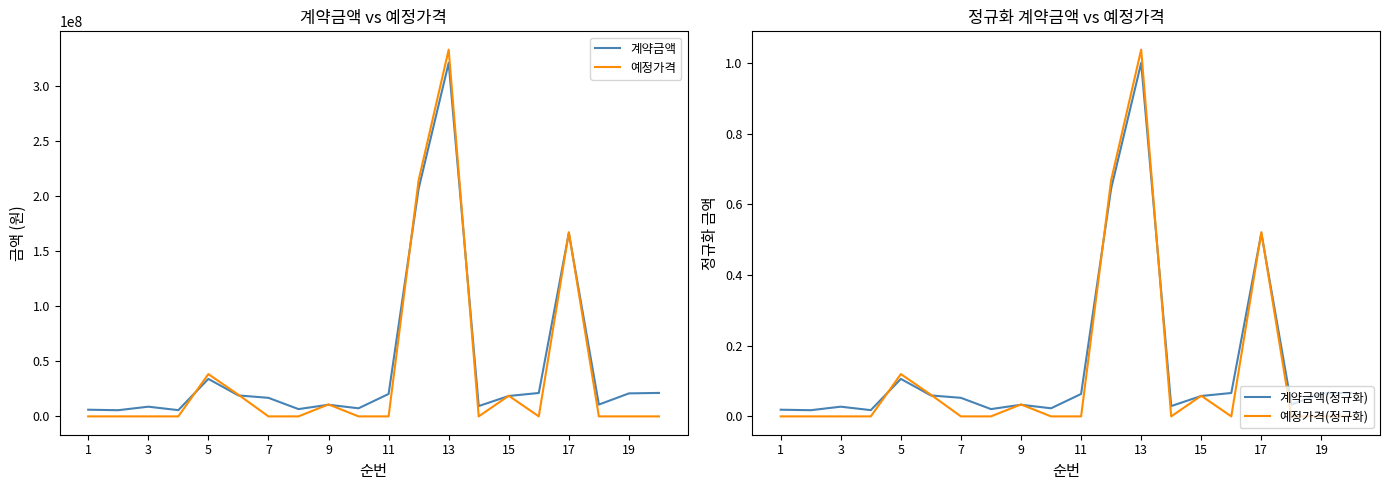

What is the maximum value for 계약금액?

320650000